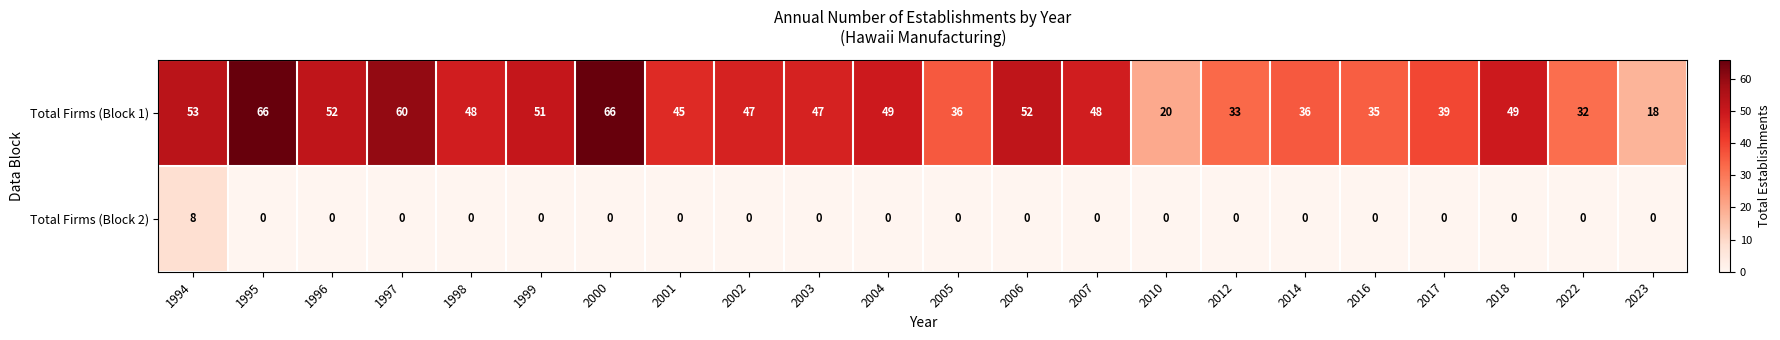

What is the difference between the Total Firms (Block 1) values at 1999 and 2003?

4